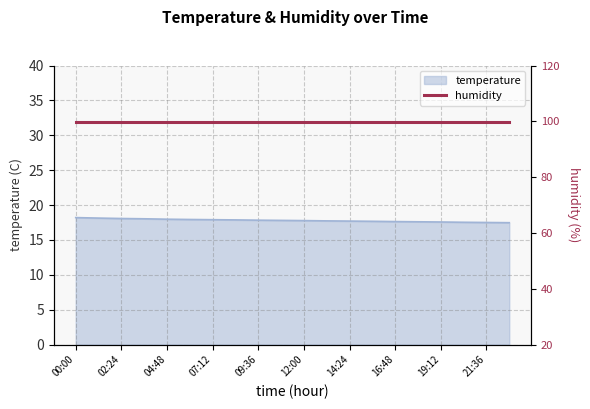

What is the sum of all values?

355.9